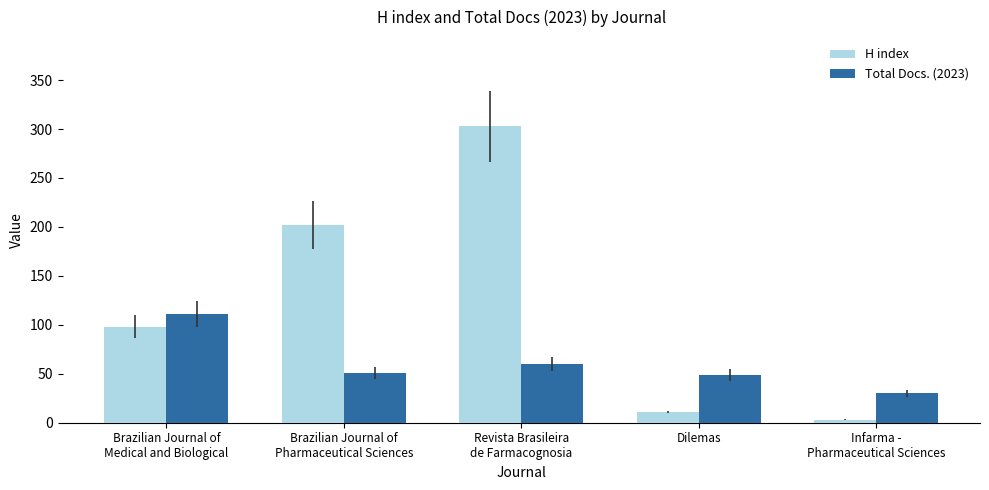

Read the Total Docs. (2023) value at Revista Brasileira
de Farmacognosia, to the nearest 5.

60